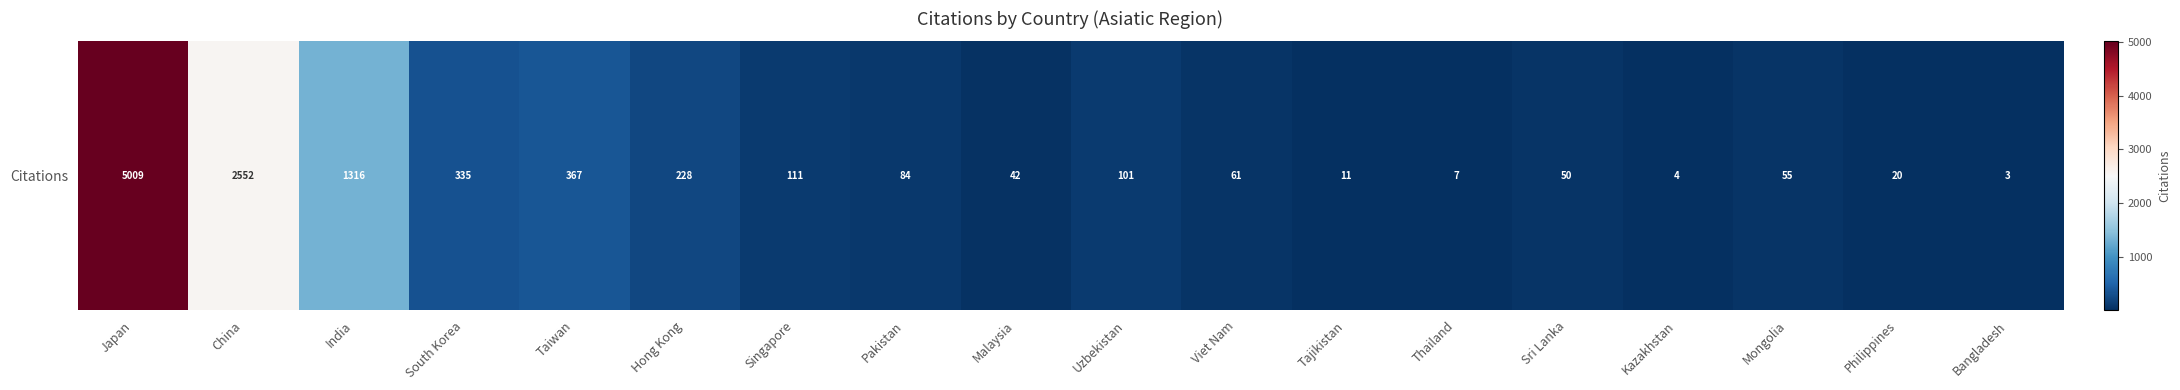

Reading left to right, what are all the values shown in this chart?

5009	2552	1316	335	367	228	111	84	42	101	61	11	7	50	4	55	20	3